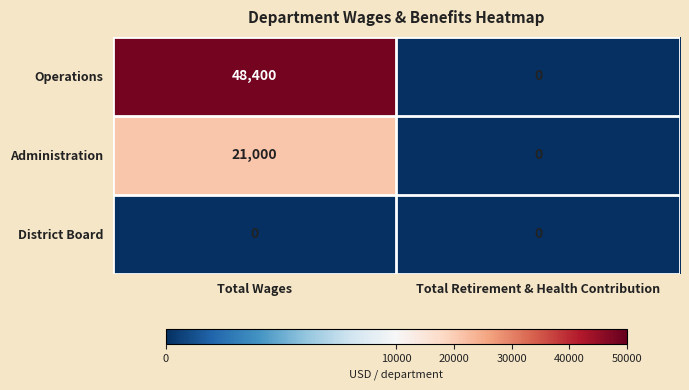

Which series changed the most between Total Wages and Total Retirement & Health Contribution?

Operations